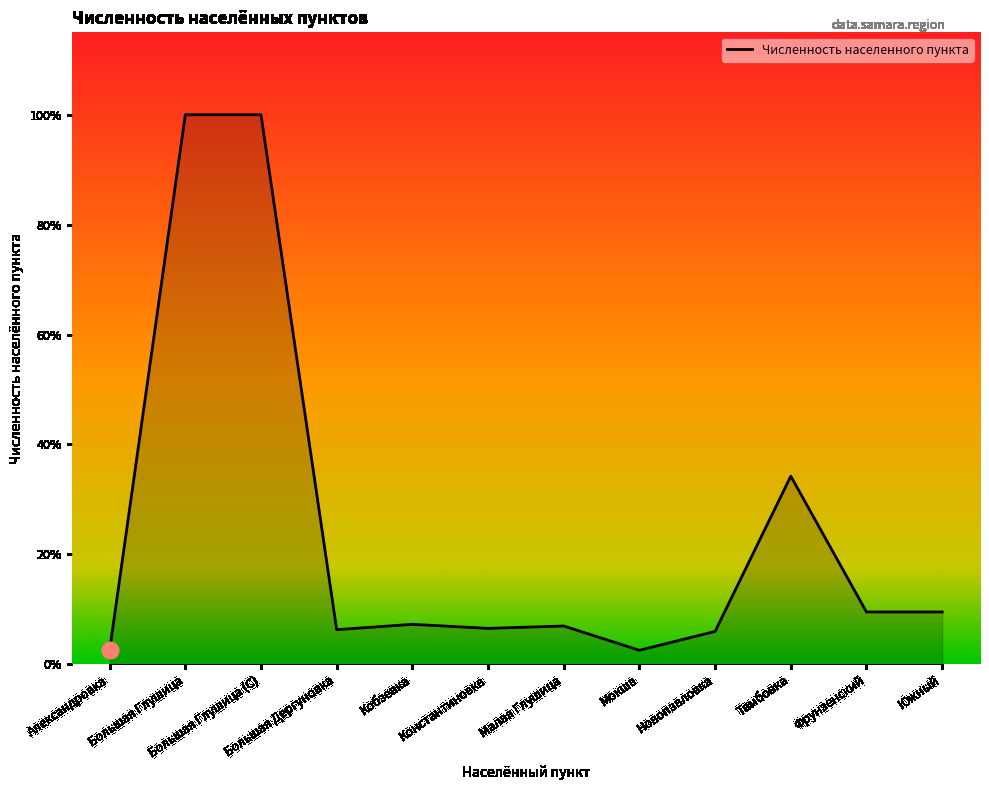

Is this an area chart (filled region under the line)?

Yes